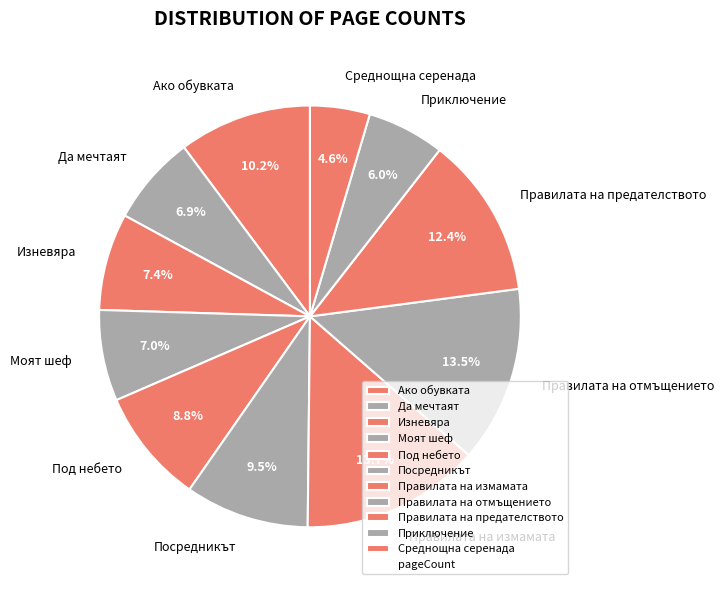

Is there a majority slice in this chart?

No